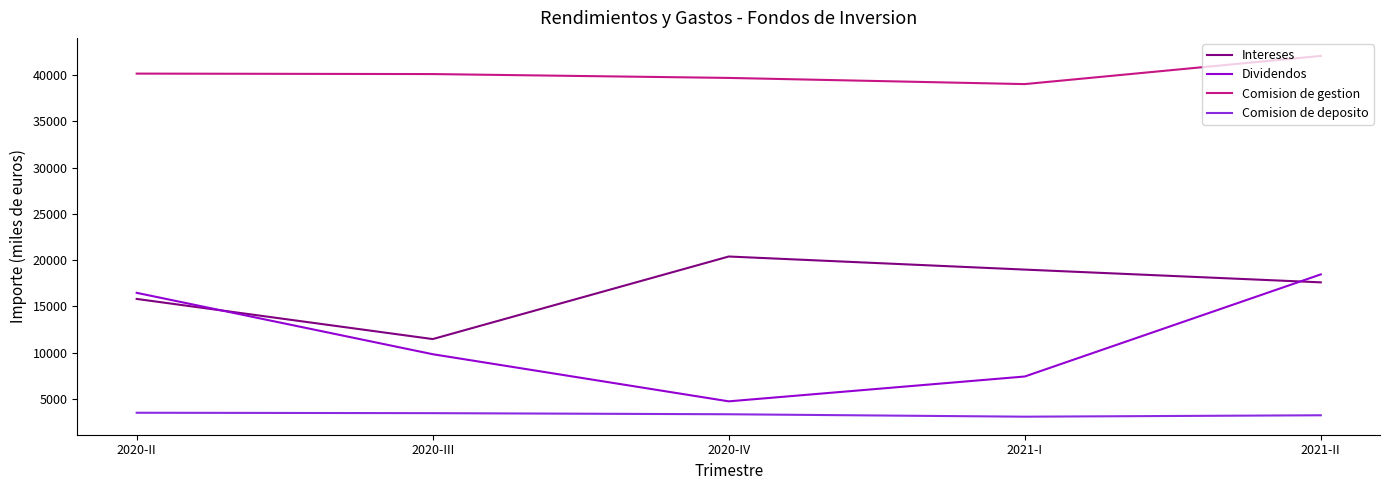

Does the chart have visible grid lines?

No